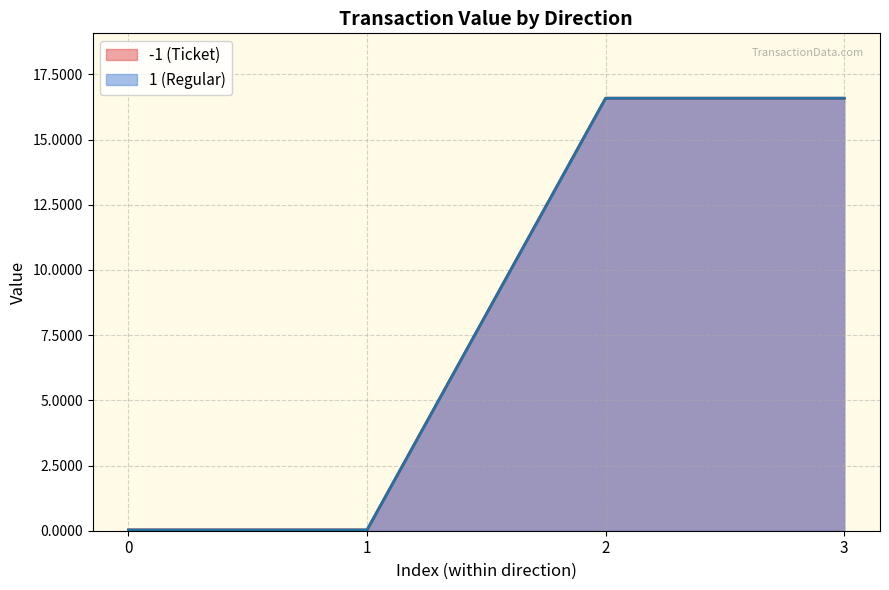

Does the chart display data point markers on the line(s)?

No